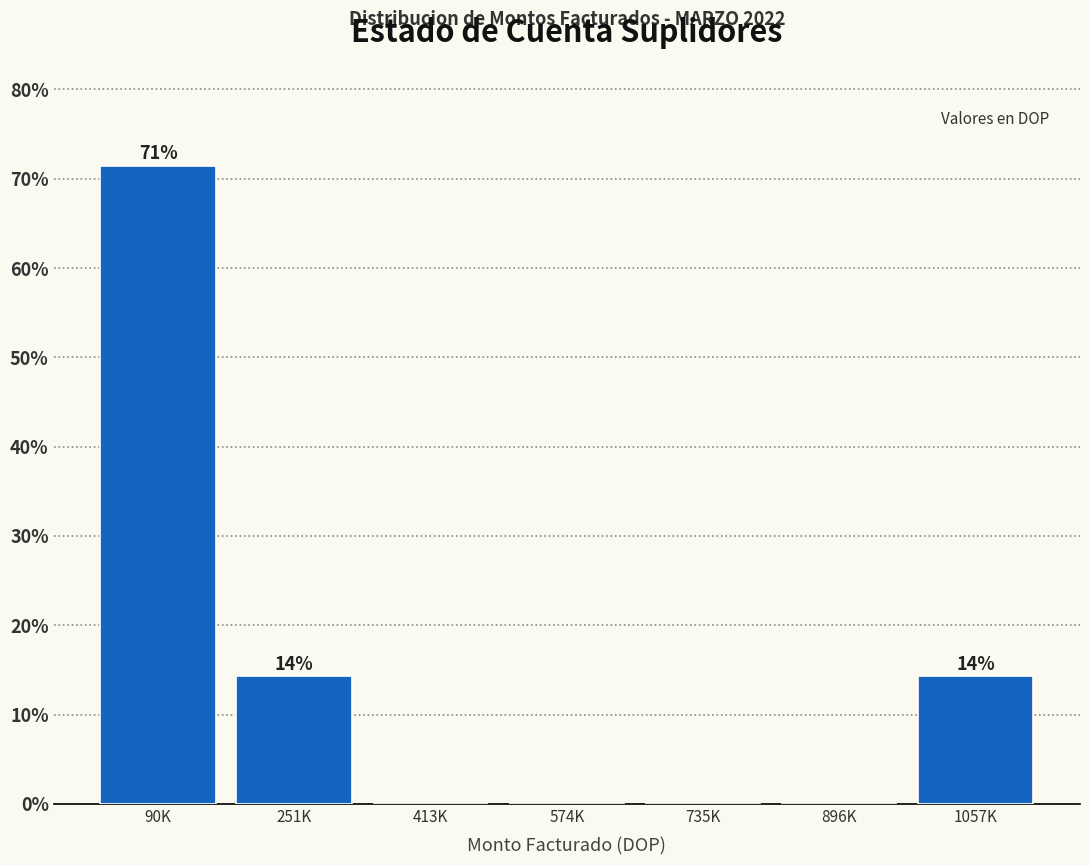

Reading left to right, transcribe all the data shown in this chart.

90K=71.4	251K=14.3	413K=0.0	574K=0.0	735K=0.0	896K=0.0	1057K=14.3